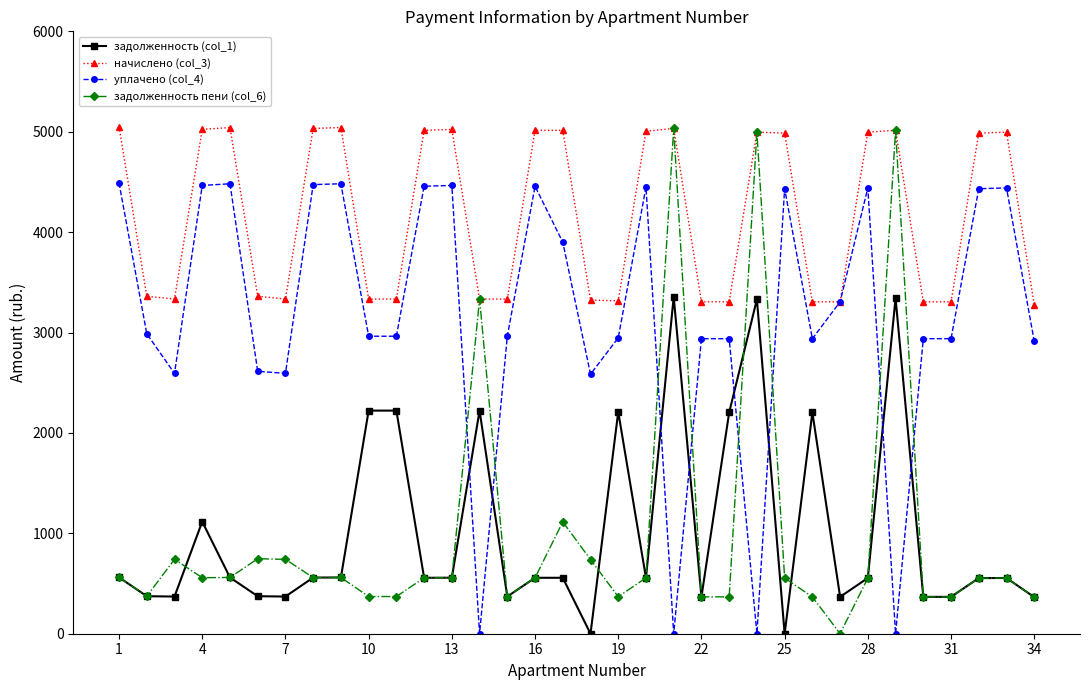

True or false: задолженность (col_1) and начислено (col_3) cross at least once.

False